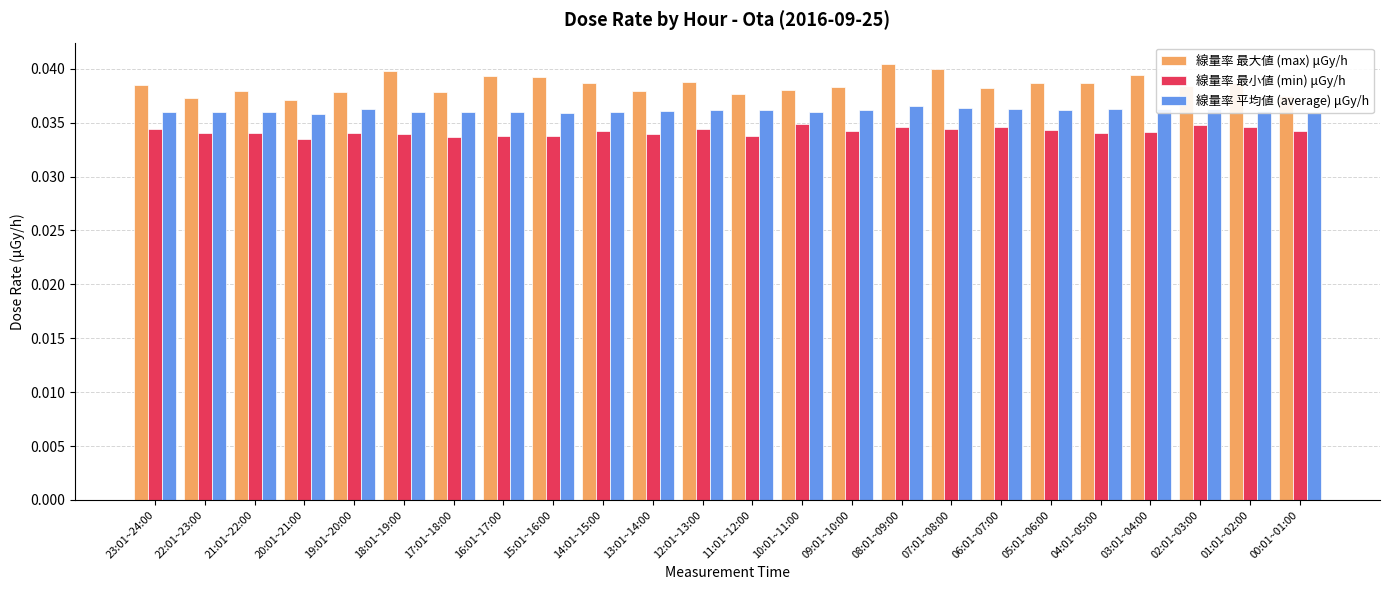

What is the label of the 10th bar from the left?

14:01~15:00